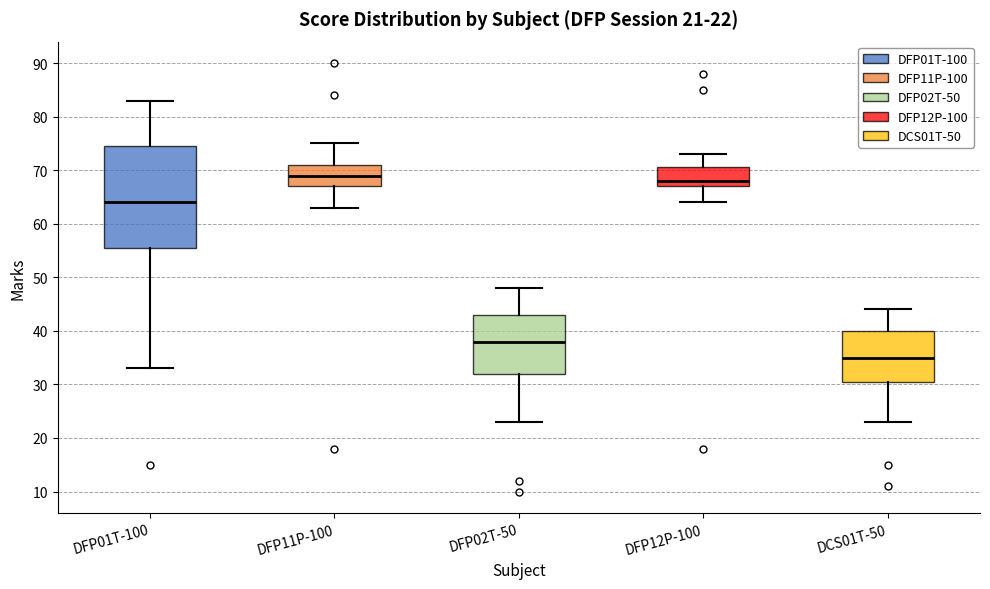

Comparing the boxes themselves (not the whiskers), which one is the tallest?

DFP01T-100